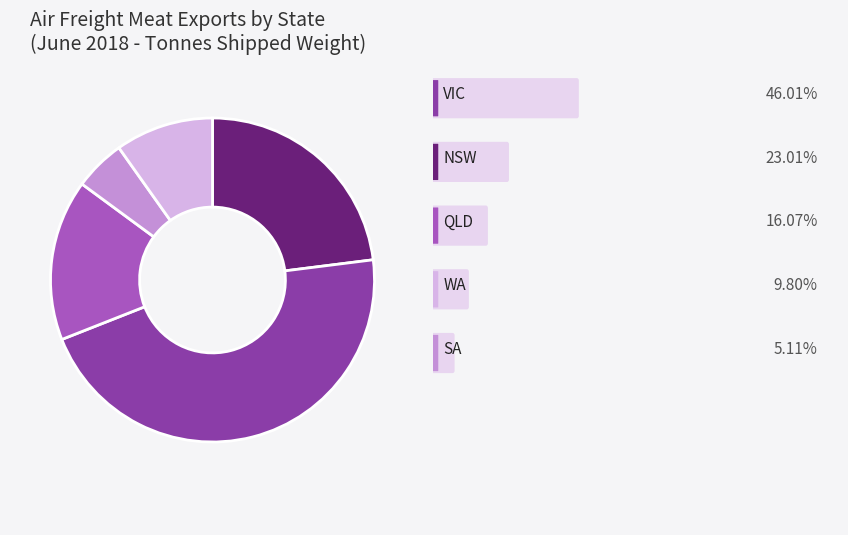

Does any single category account for the majority?

No